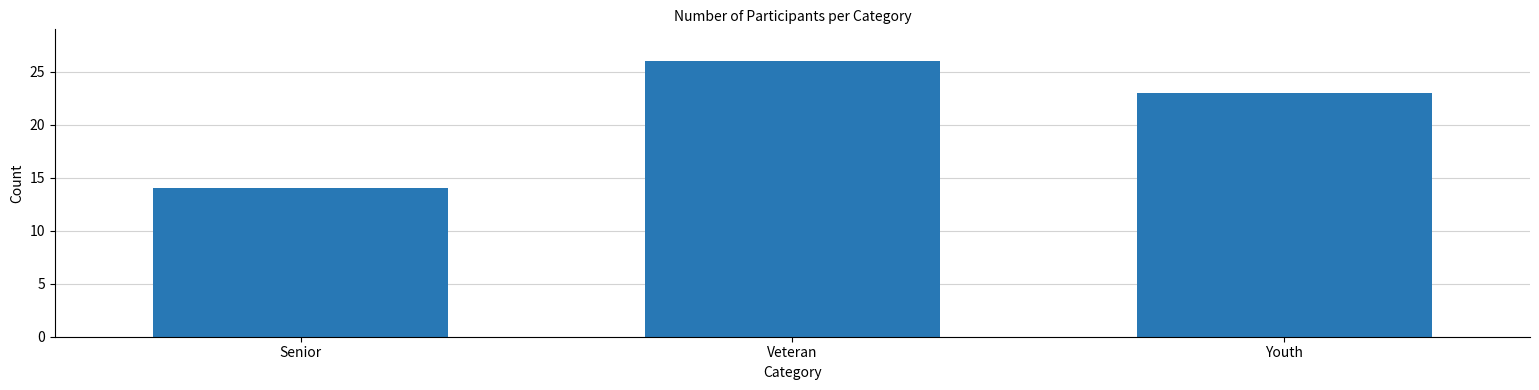

Where does the data first go above 23?

Veteran